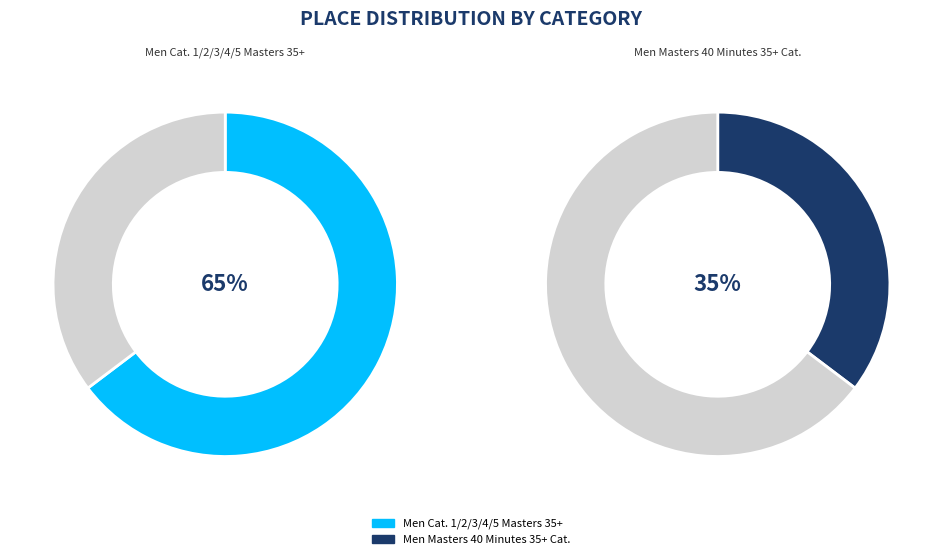

To the nearest percent, what is the average slice percentage?

50%